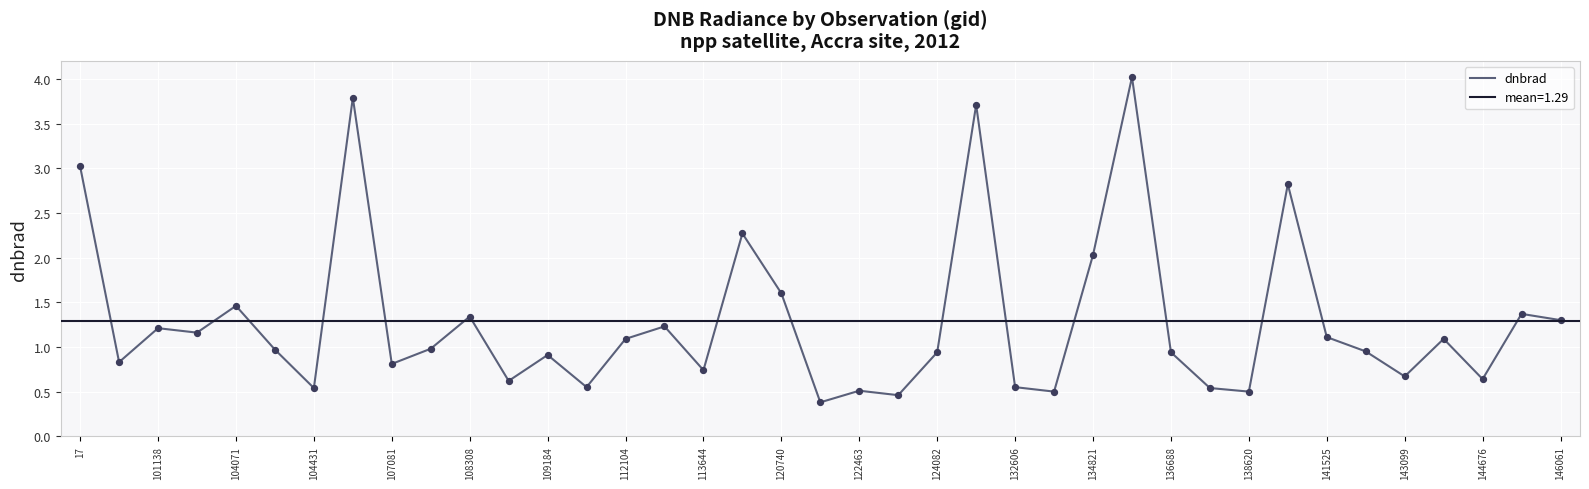

The value of dnbrad at 107081 is 0.8. True or false?

True